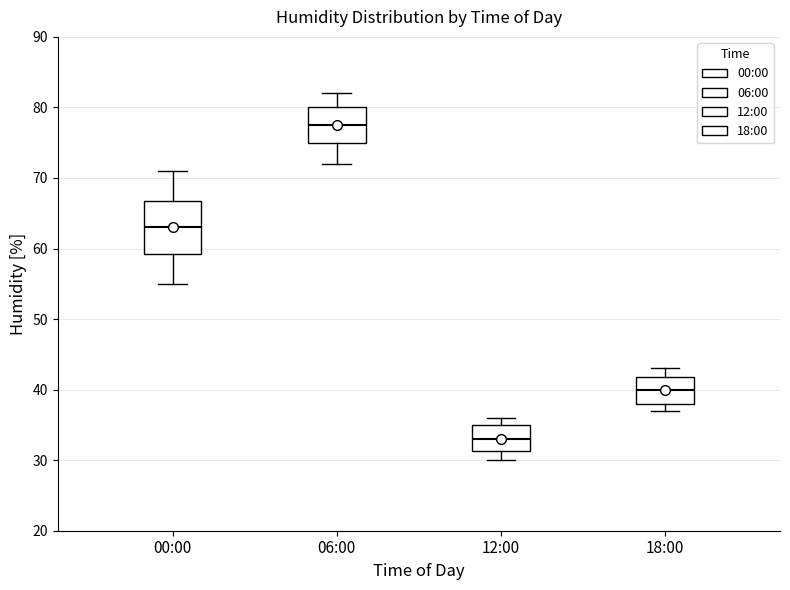

Reading left to right, transcribe this box plot: for each box, give where its median line is, the range the box spans, and where its two whiskers end, as read against the y-axis. The values are not printed on the chart, so give them approximately, as read against the axis.

00:00: median 63, box 59 to 67, whiskers 55 to 71
06:00: median 78, box 75 to 80, whiskers 72 to 82
12:00: median 33, box 31 to 35, whiskers 30 to 36
18:00: median 40, box 38 to 42, whiskers 37 to 43